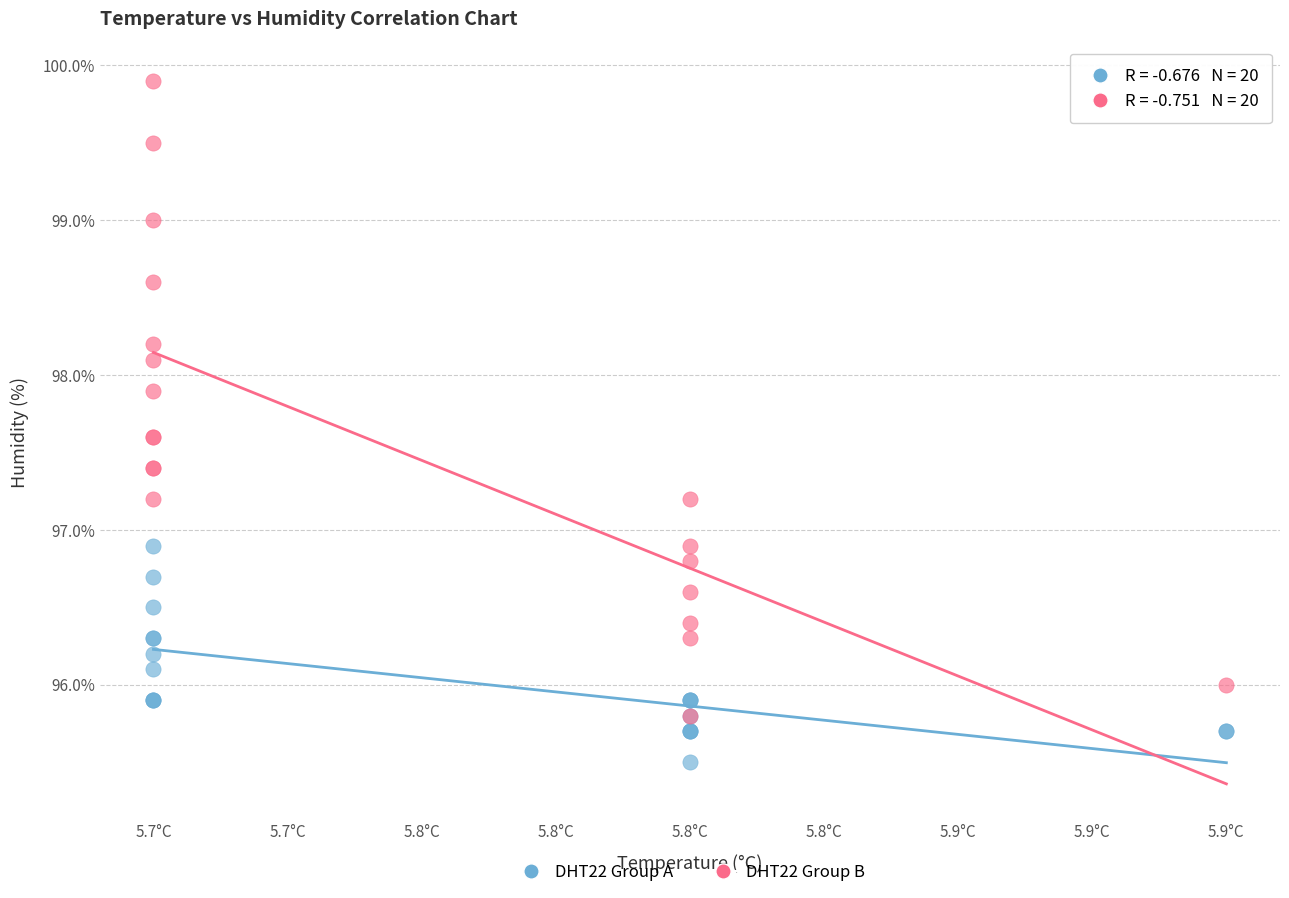

Which series has the widest spread of Y values?

DHT22 Group B